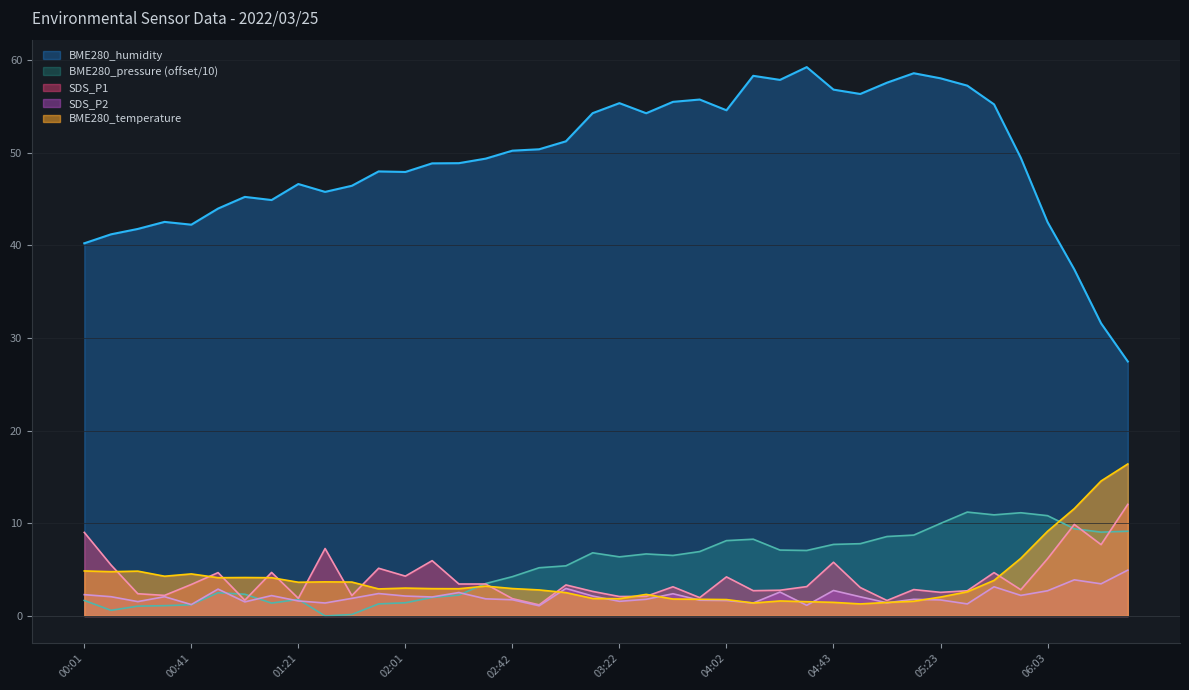

True or false: SDS_P2 and SDS_P1 cross at least once.

False